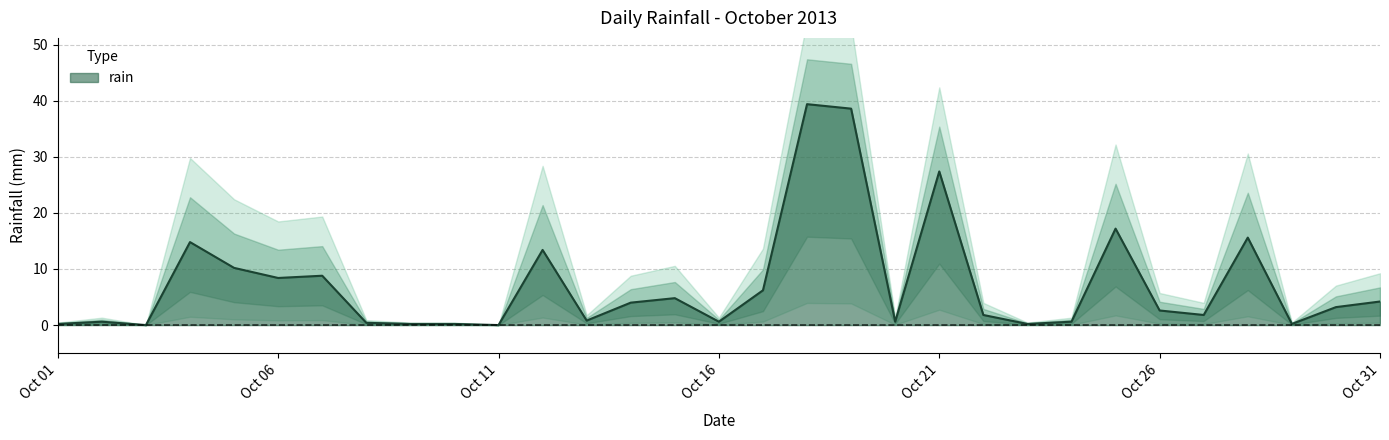

How many values exceed 2?

16